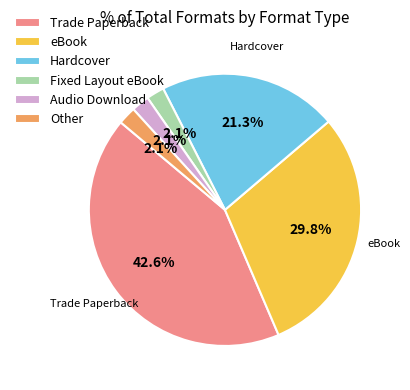

Between eBook and Audio Download, which is larger?

eBook